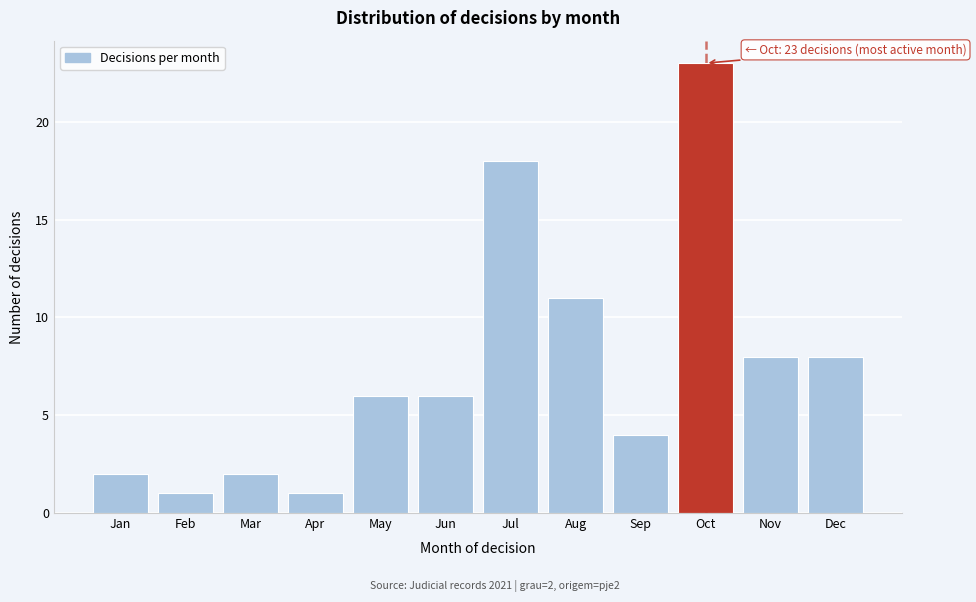

Reading right to left, list all the values displayed in this chart.

Dec=8	Nov=8	Oct=23	Sep=4	Aug=11	Jul=18	Jun=6	May=6	Apr=1	Mar=2	Feb=1	Jan=2